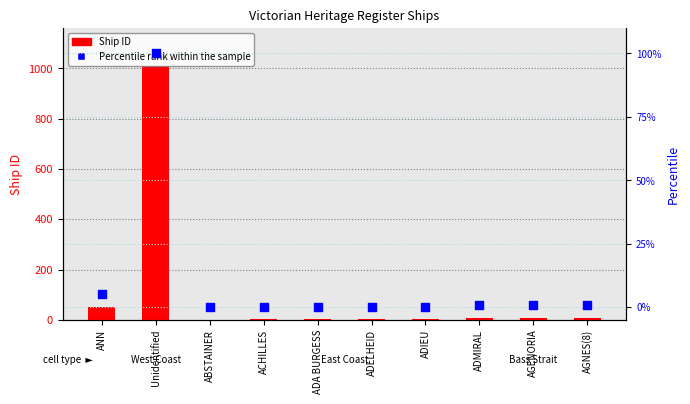

At how many categories does at least one series exceed 20?

2